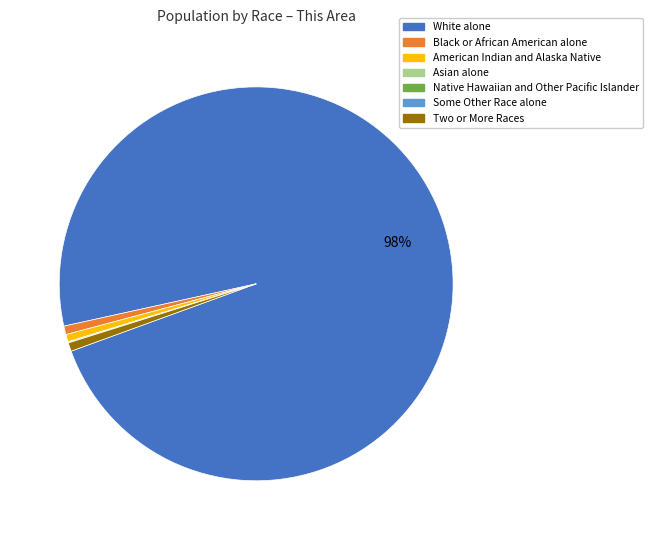

The Black or African American alone slice represents 1% of the pie. True or false?

True